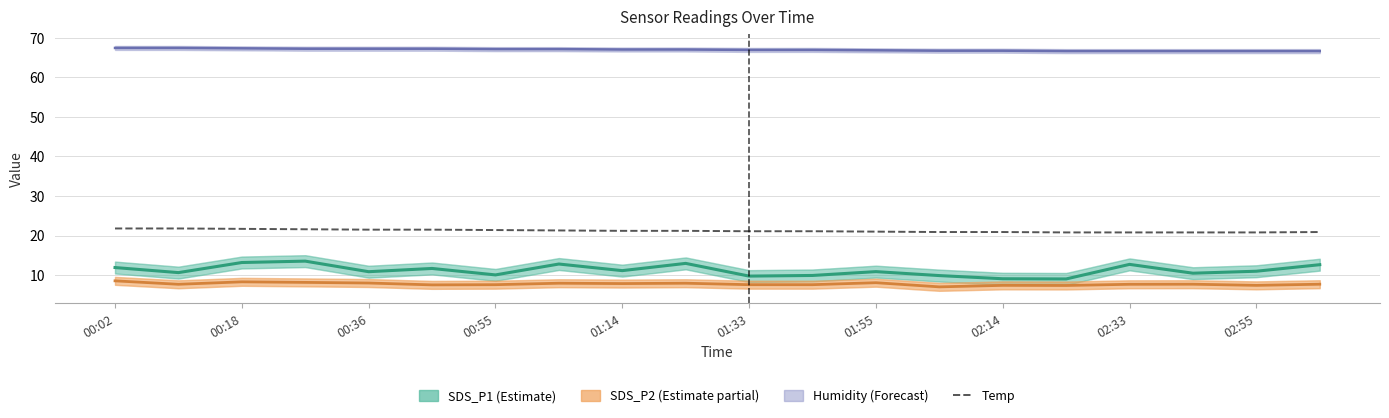

What is the value of the SDS_P1 (Estimate) point at the 19th from the left?

11.0